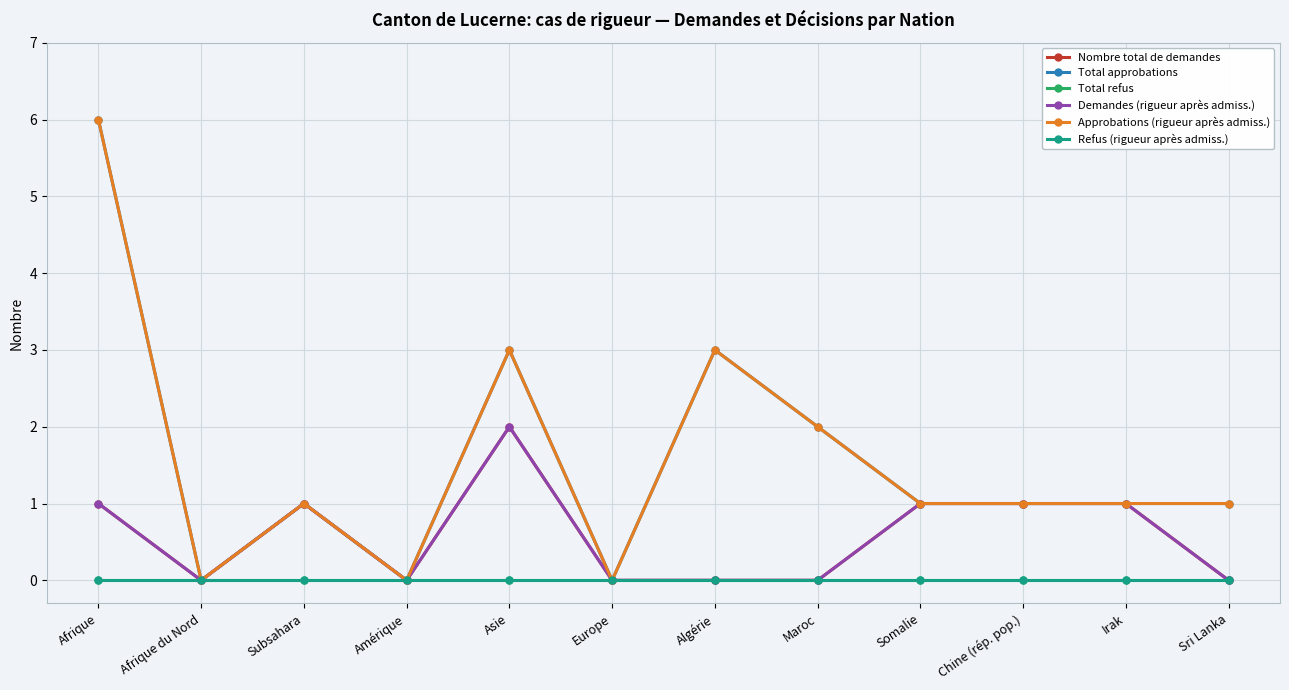

How many interior local peaks does the Nombre total de demandes series have?

2